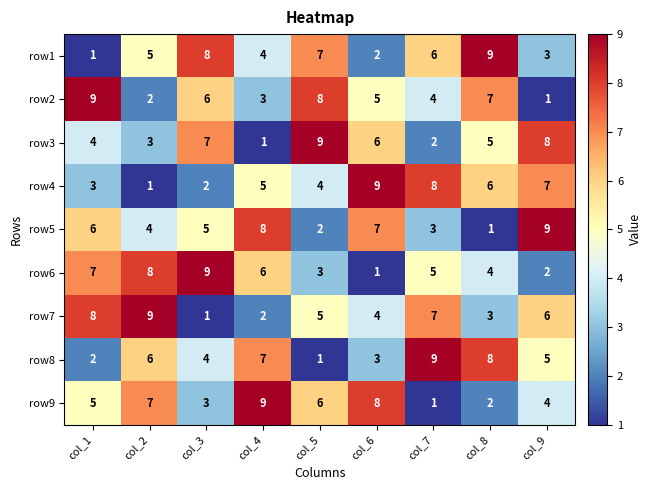

Read the row1 value at col_5.

7